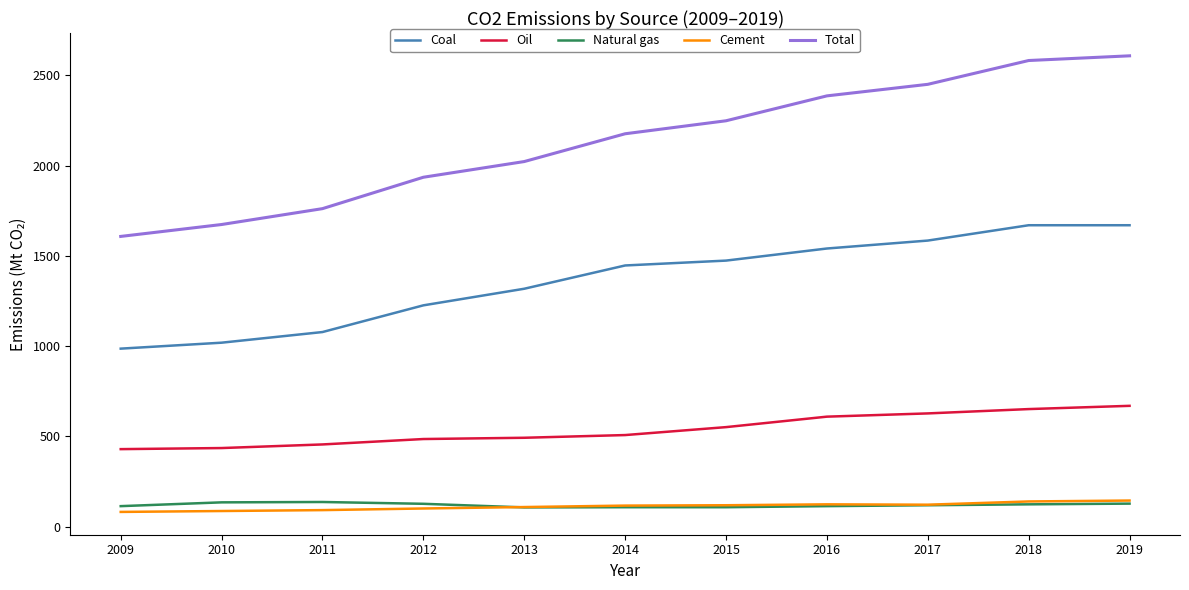

Which series has the largest range (max minus min)?

Total